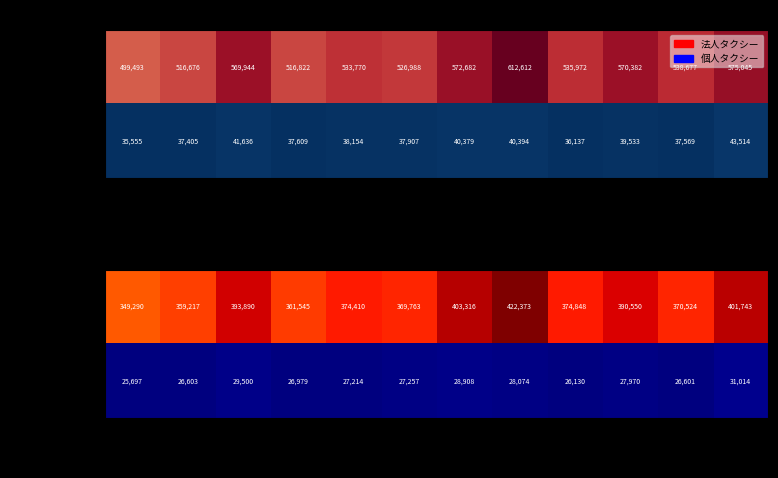

Which series has the largest total across all categories?

法人タクシー